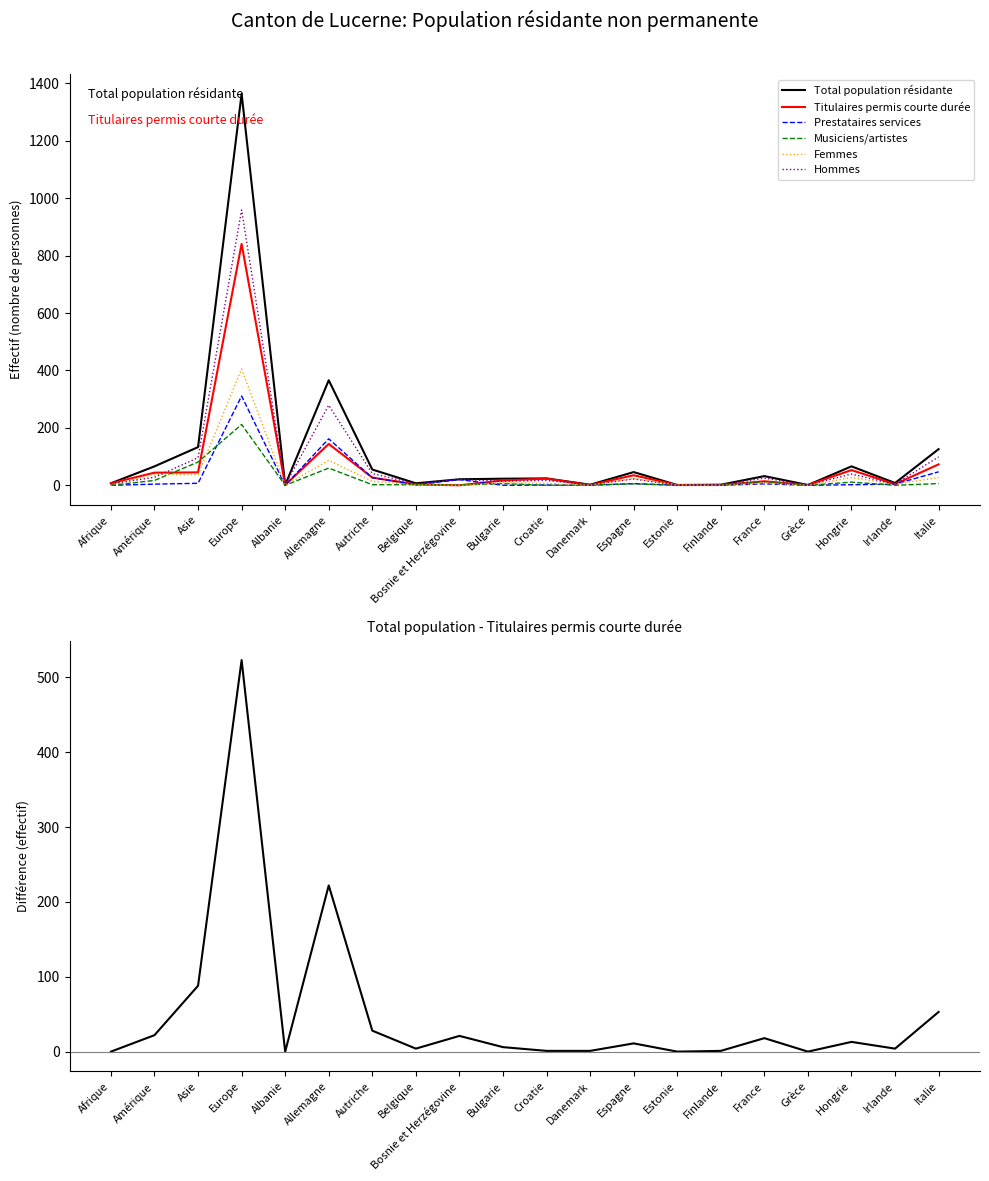

What are all the series names shown in the legend?

Total population, Titulaires permis courte durée (Total), Prestataires services (Total), Musiciens artistes (Total), Femmes, Hommes